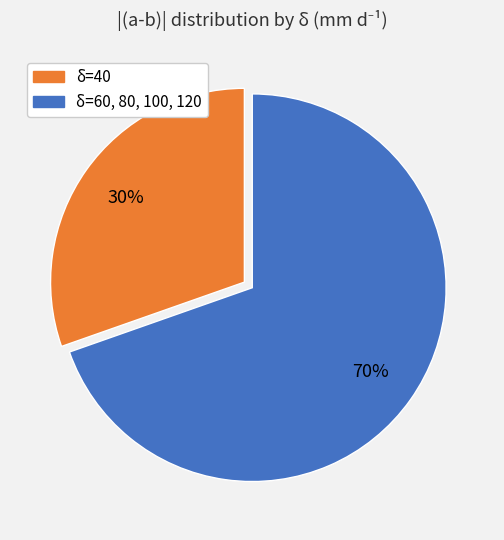

Is it true that δ=60, 80, 100, 120 is 70% of the pie?

True